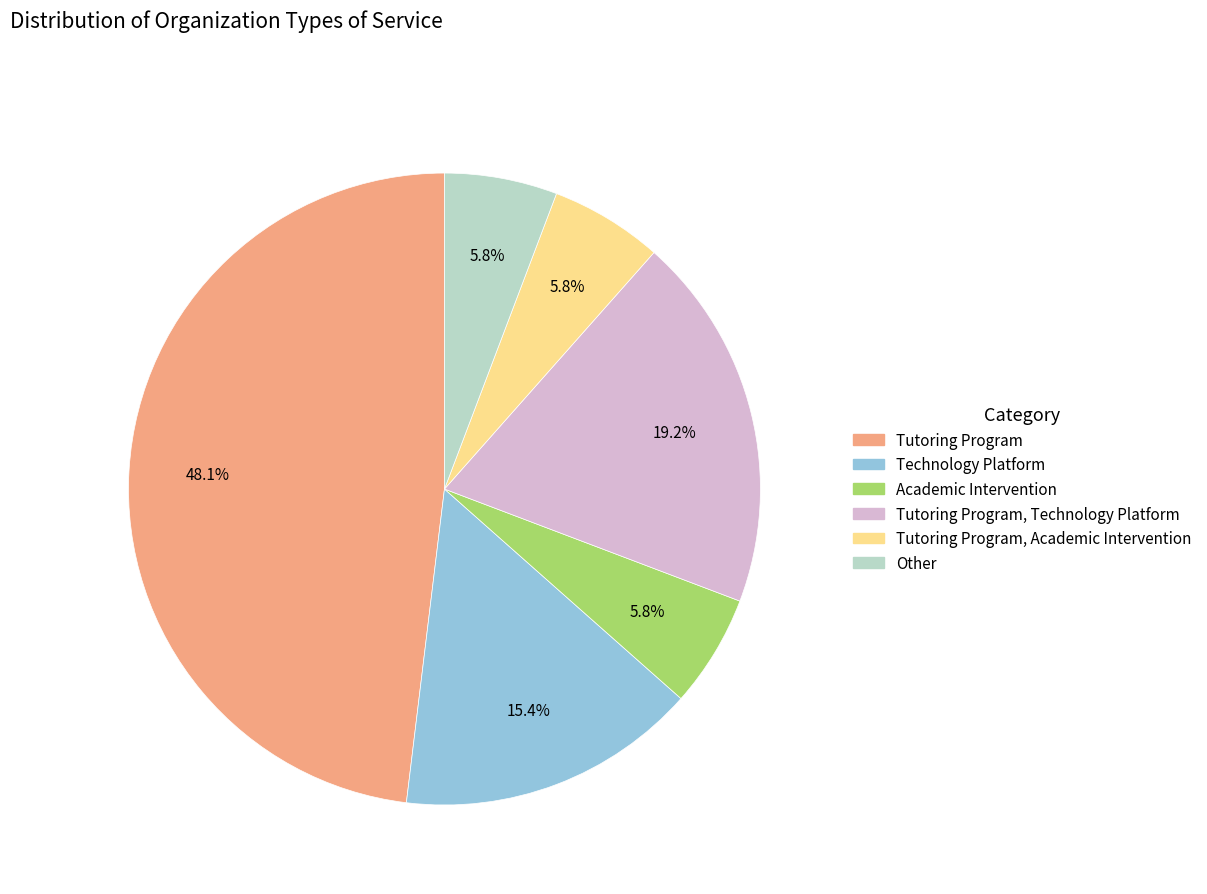

Is there any slice that represents more than half of the pie?

No